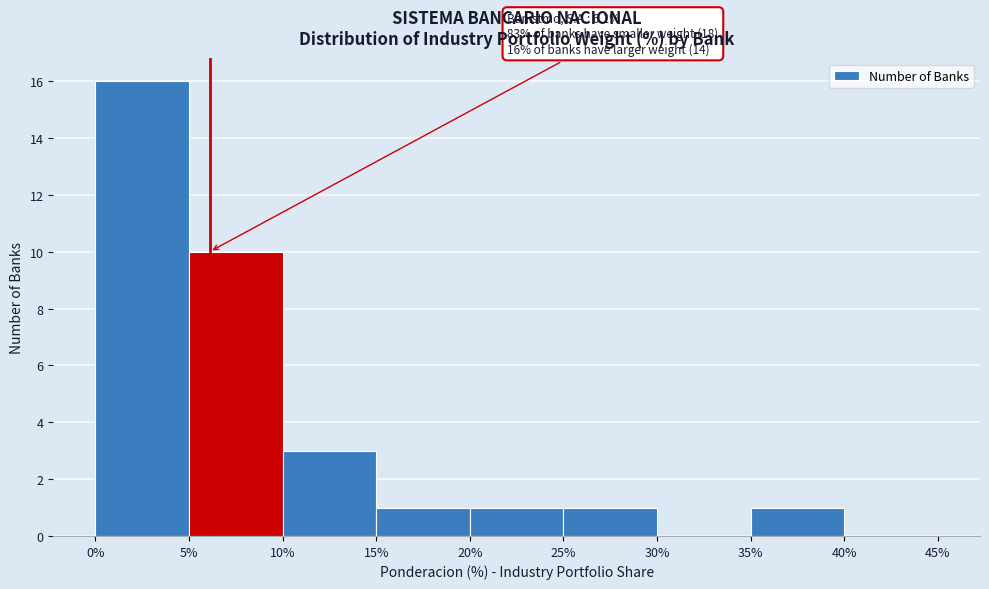

Over which range of the x-axis is the bar tallest?

0% to 5%